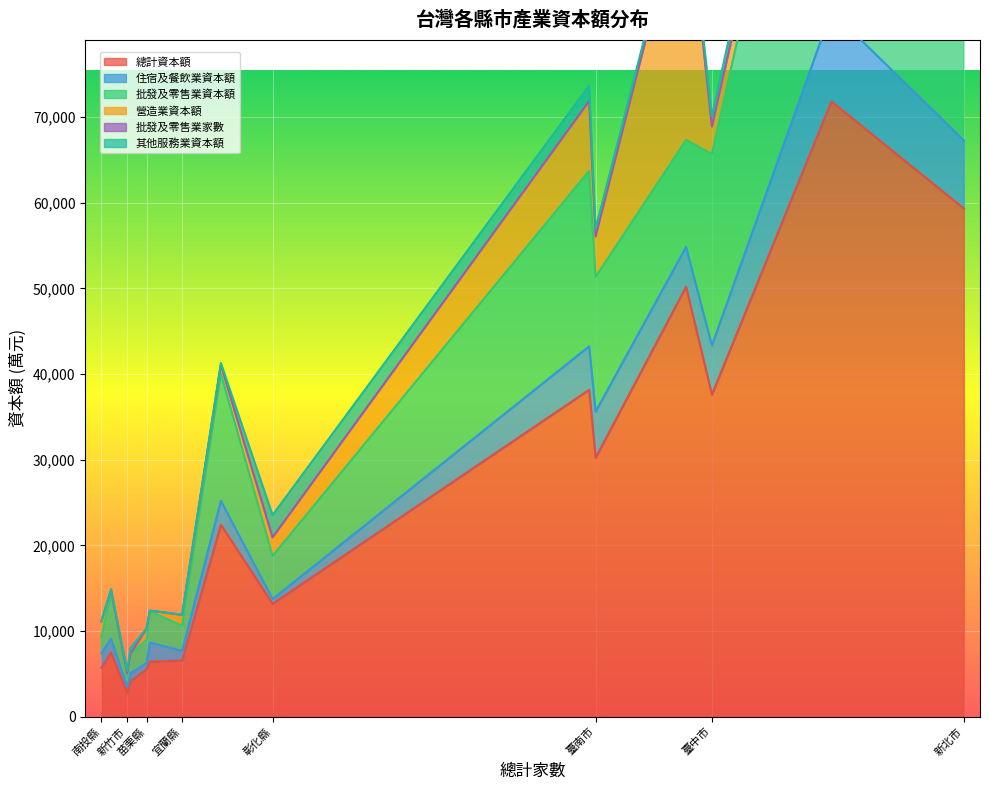

Between 嘉義市 and 彰化縣, which is larger?

彰化縣